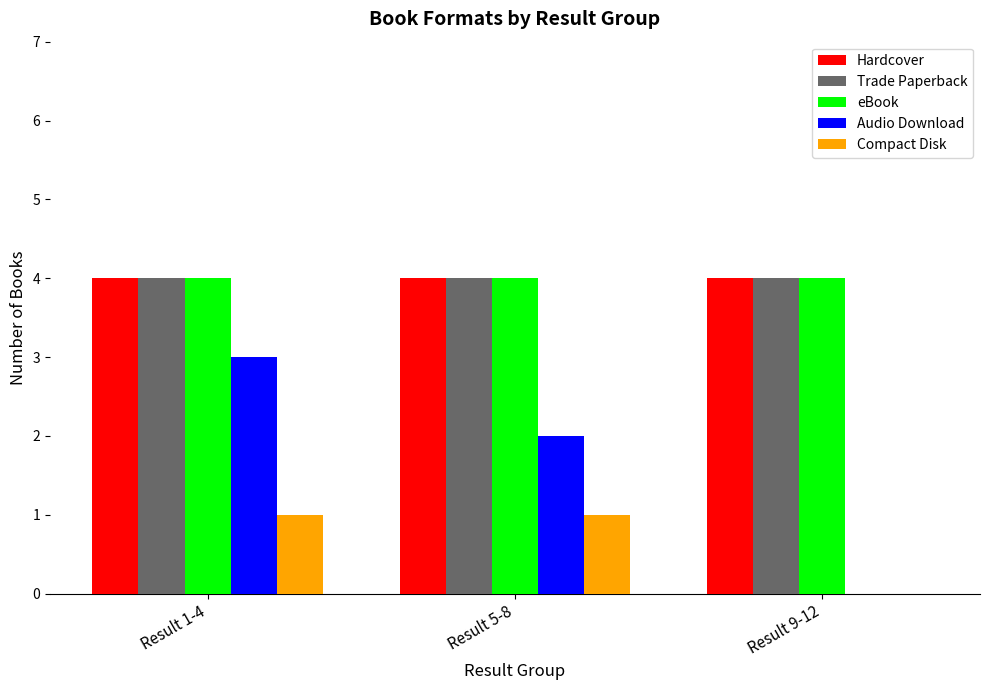

What is the greatest value displayed?

4